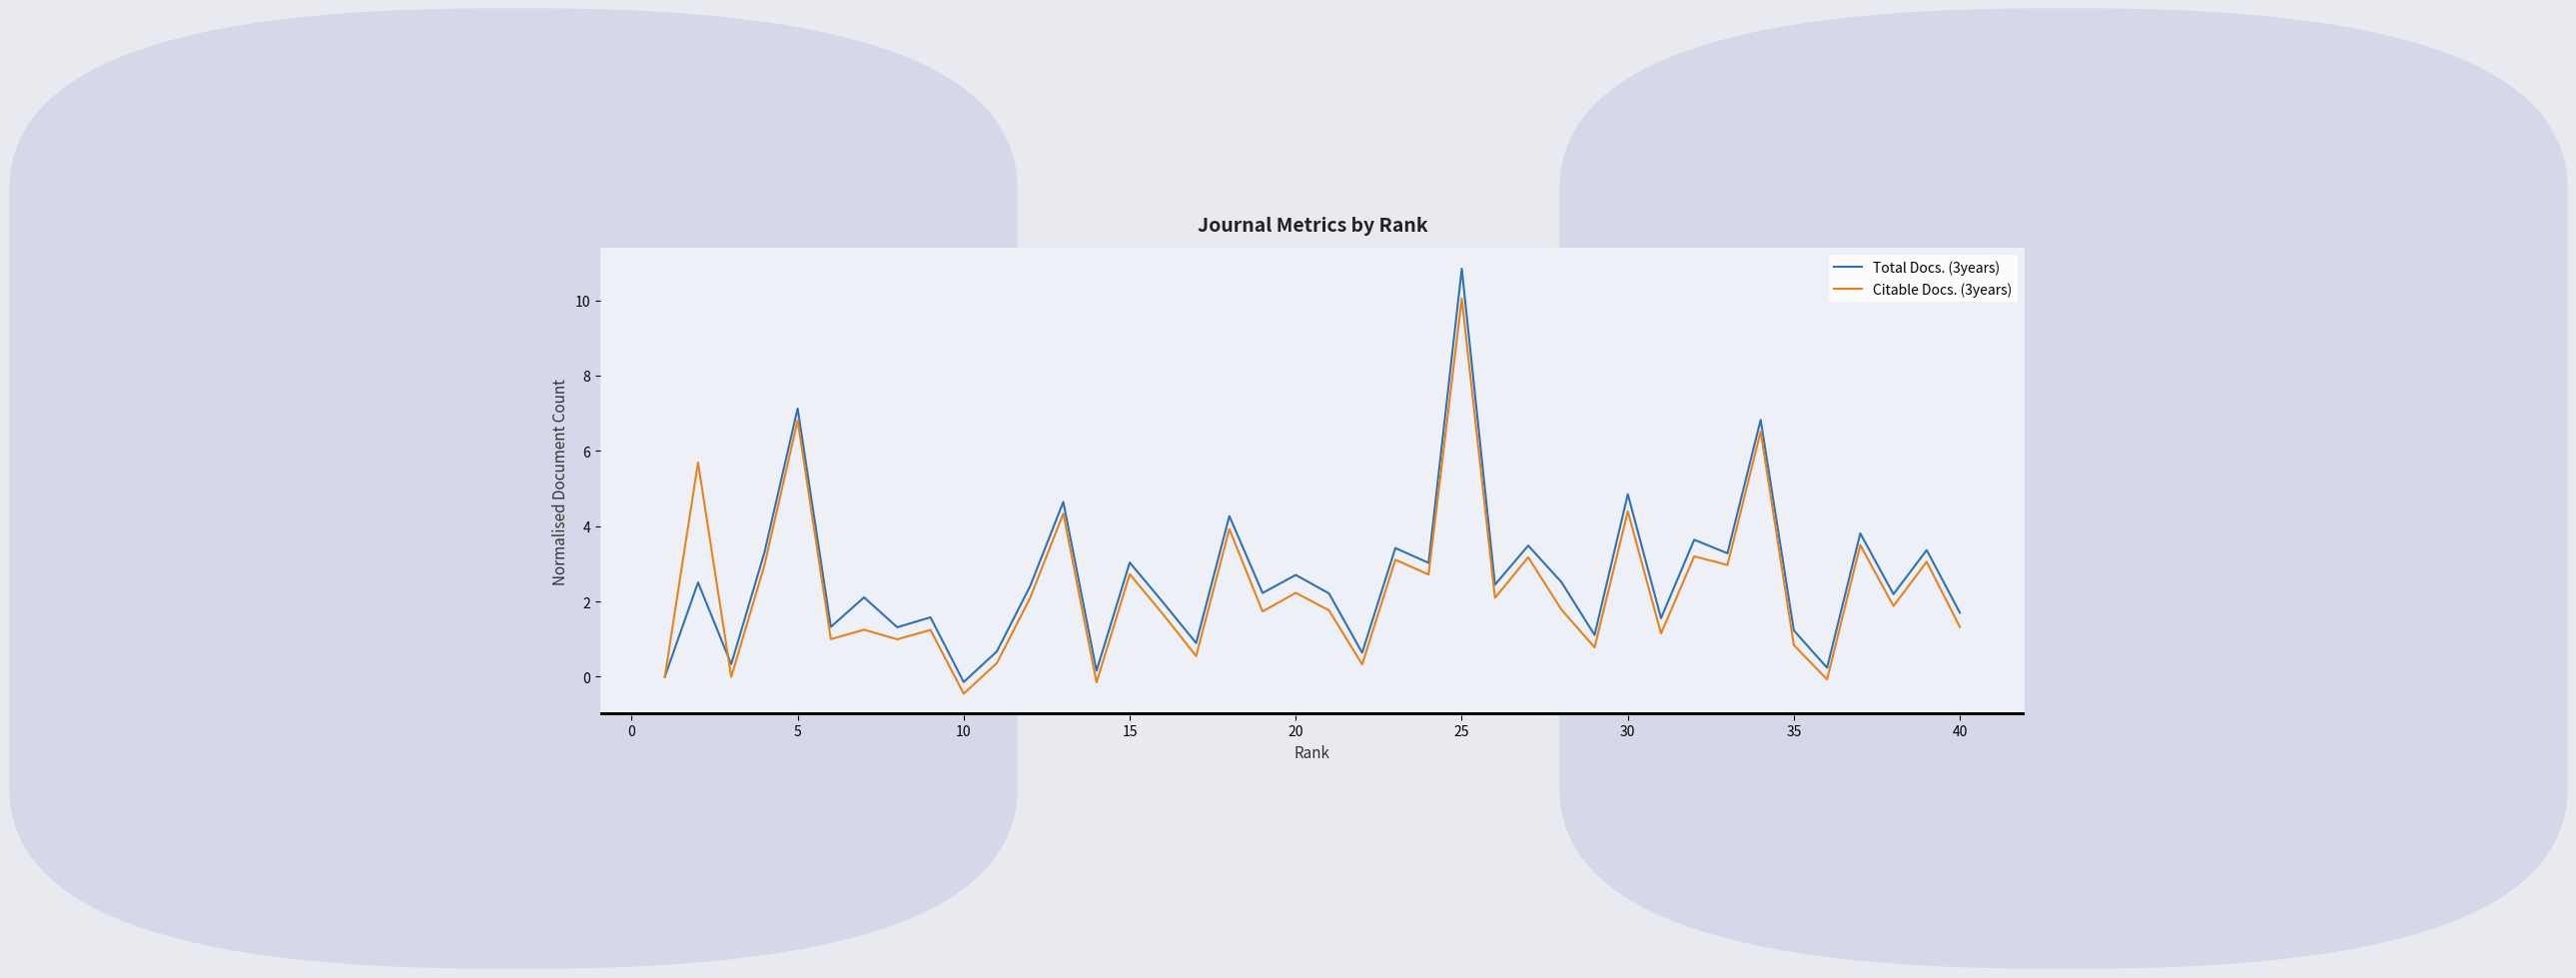

Which series has the largest range (max minus min)?

Total Docs. (3years)